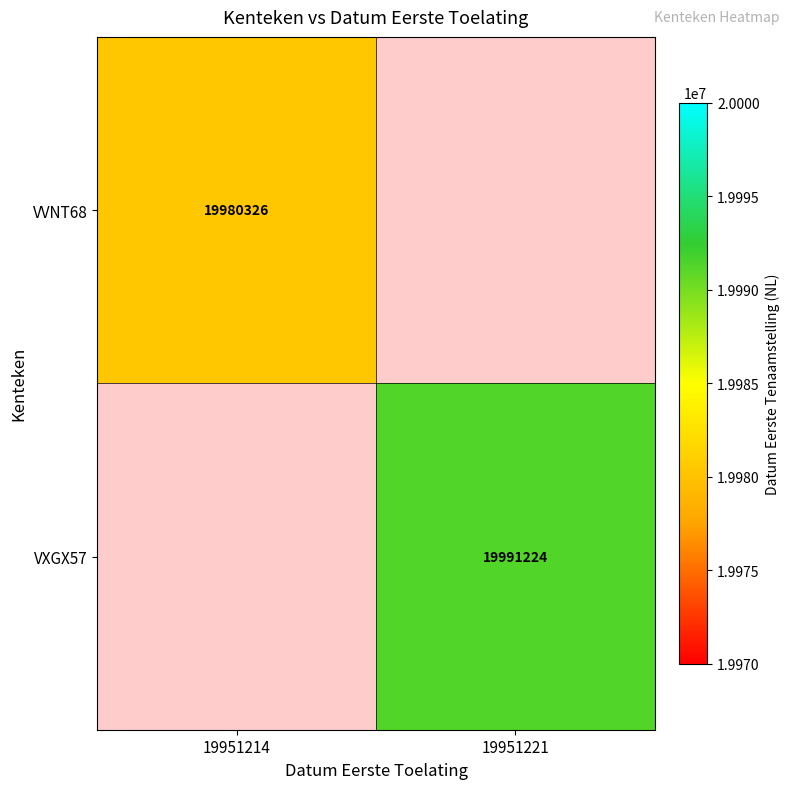

The VVNT68 series shows 19980326 at 19951214. True or false?

True